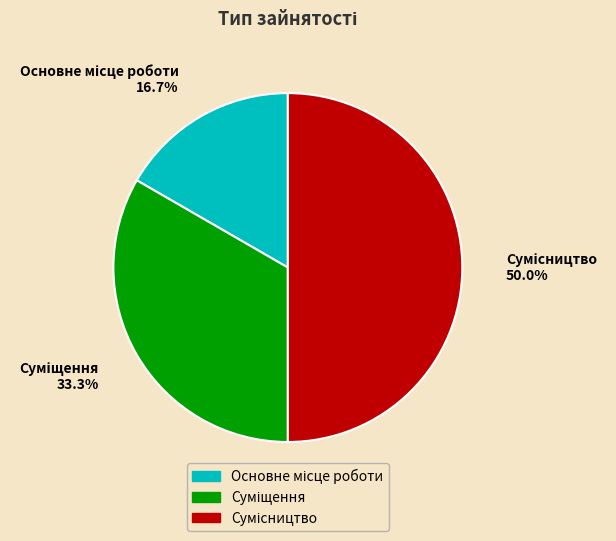

Is it true that Сумісництво is 50% of the pie?

True